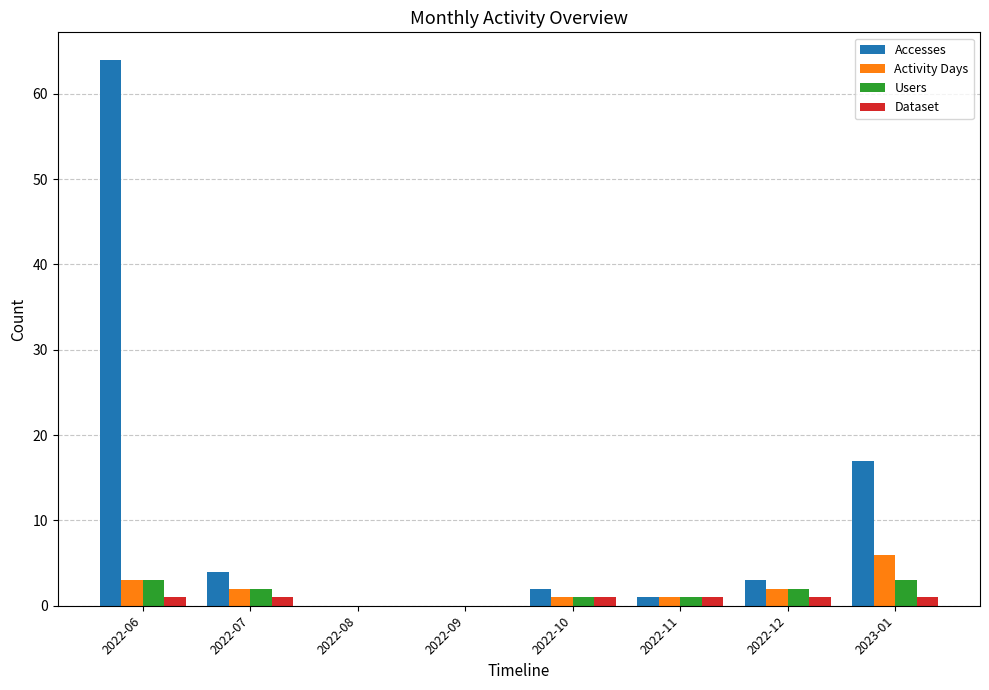

Between 2022-06 and 2022-10, which series saw the biggest shift?

Accesses